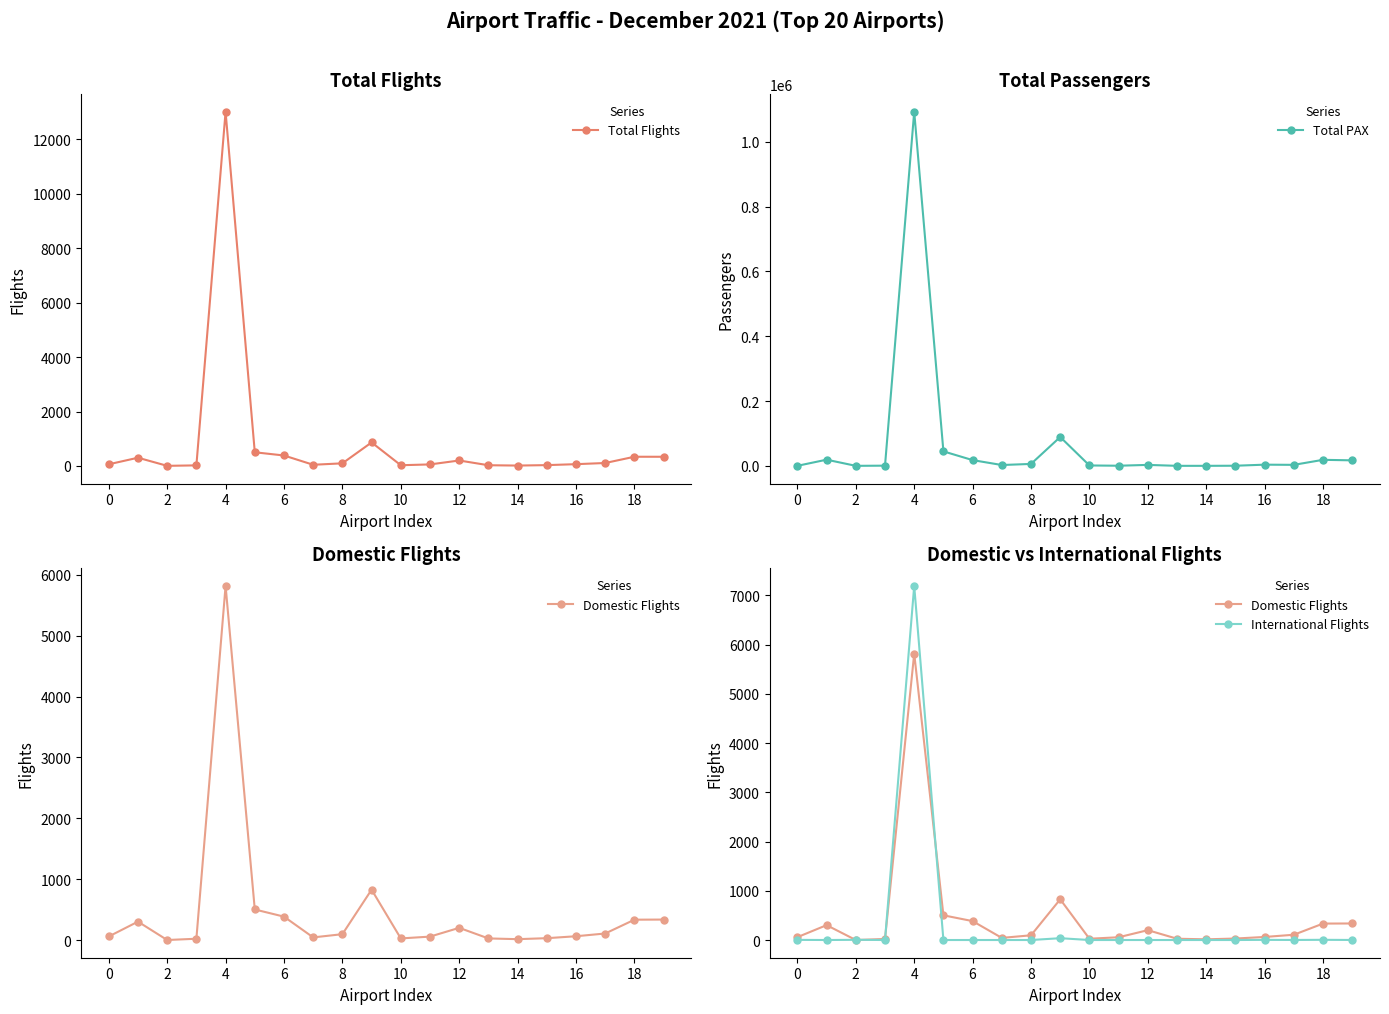

True or false: Total Flights and Domestic Flights intersect in this chart.

False